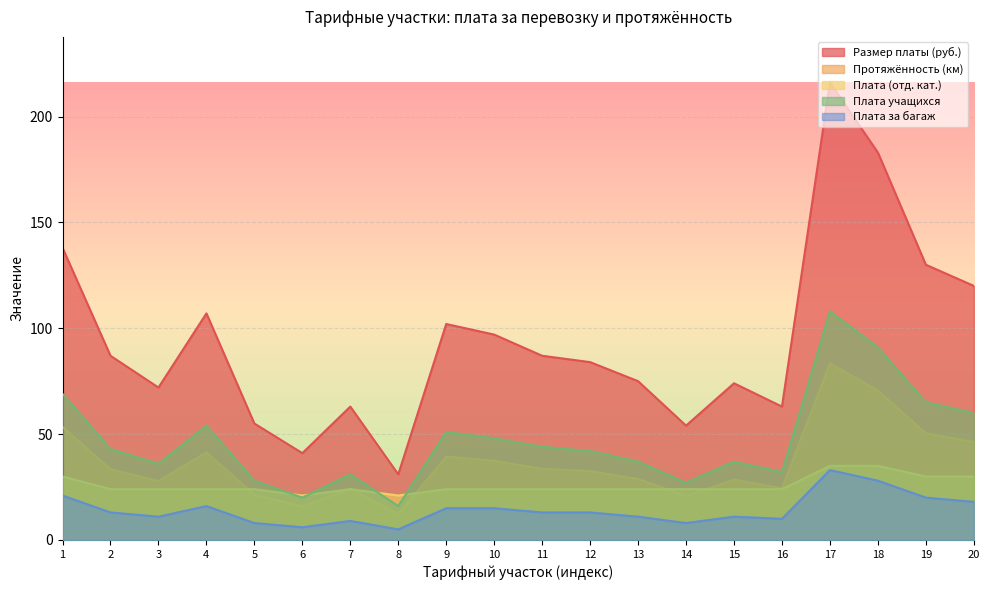

At which category does Плата за багаж reach its first local valley?

3